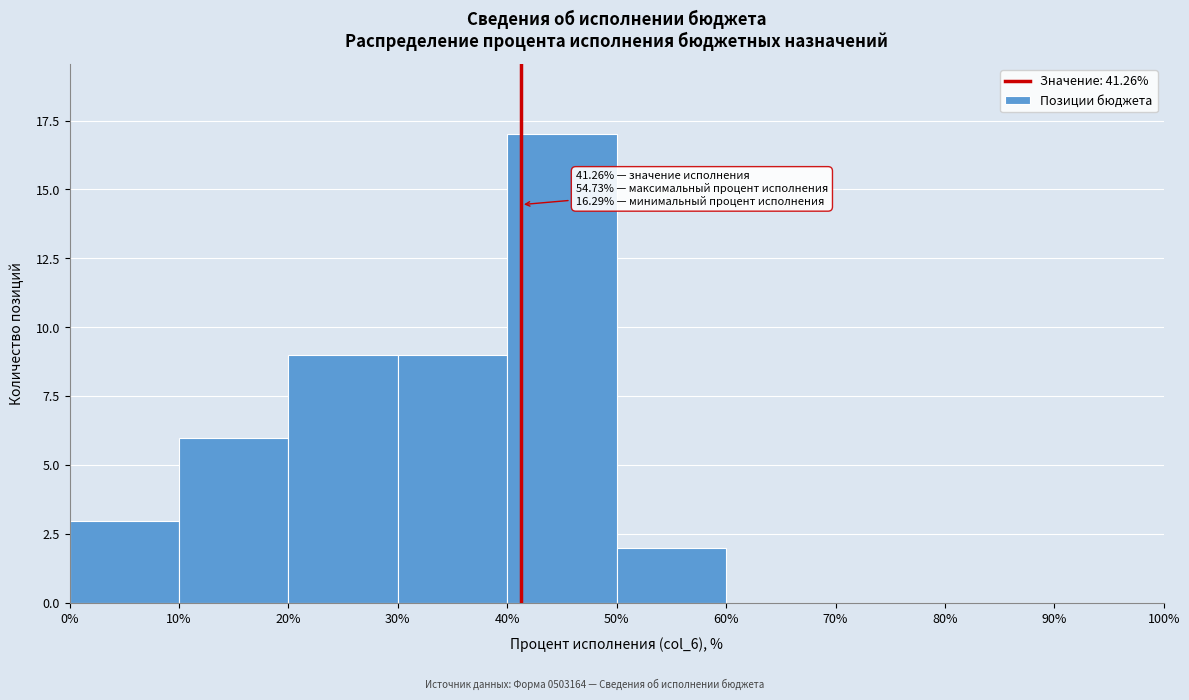

Over which range of the x-axis is the bar tallest?

40% to 50%